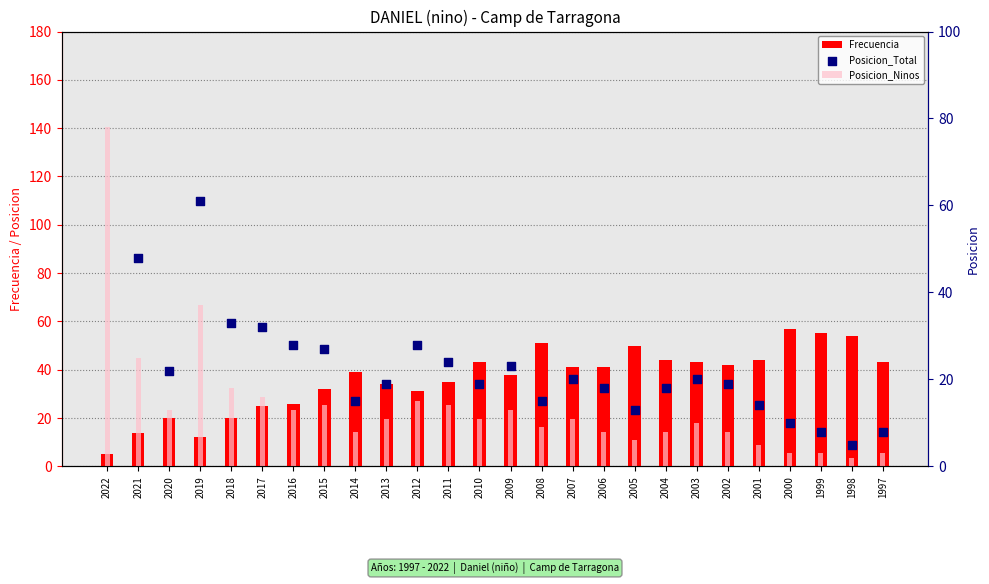

At which category is the sum across all series the highest?

2022